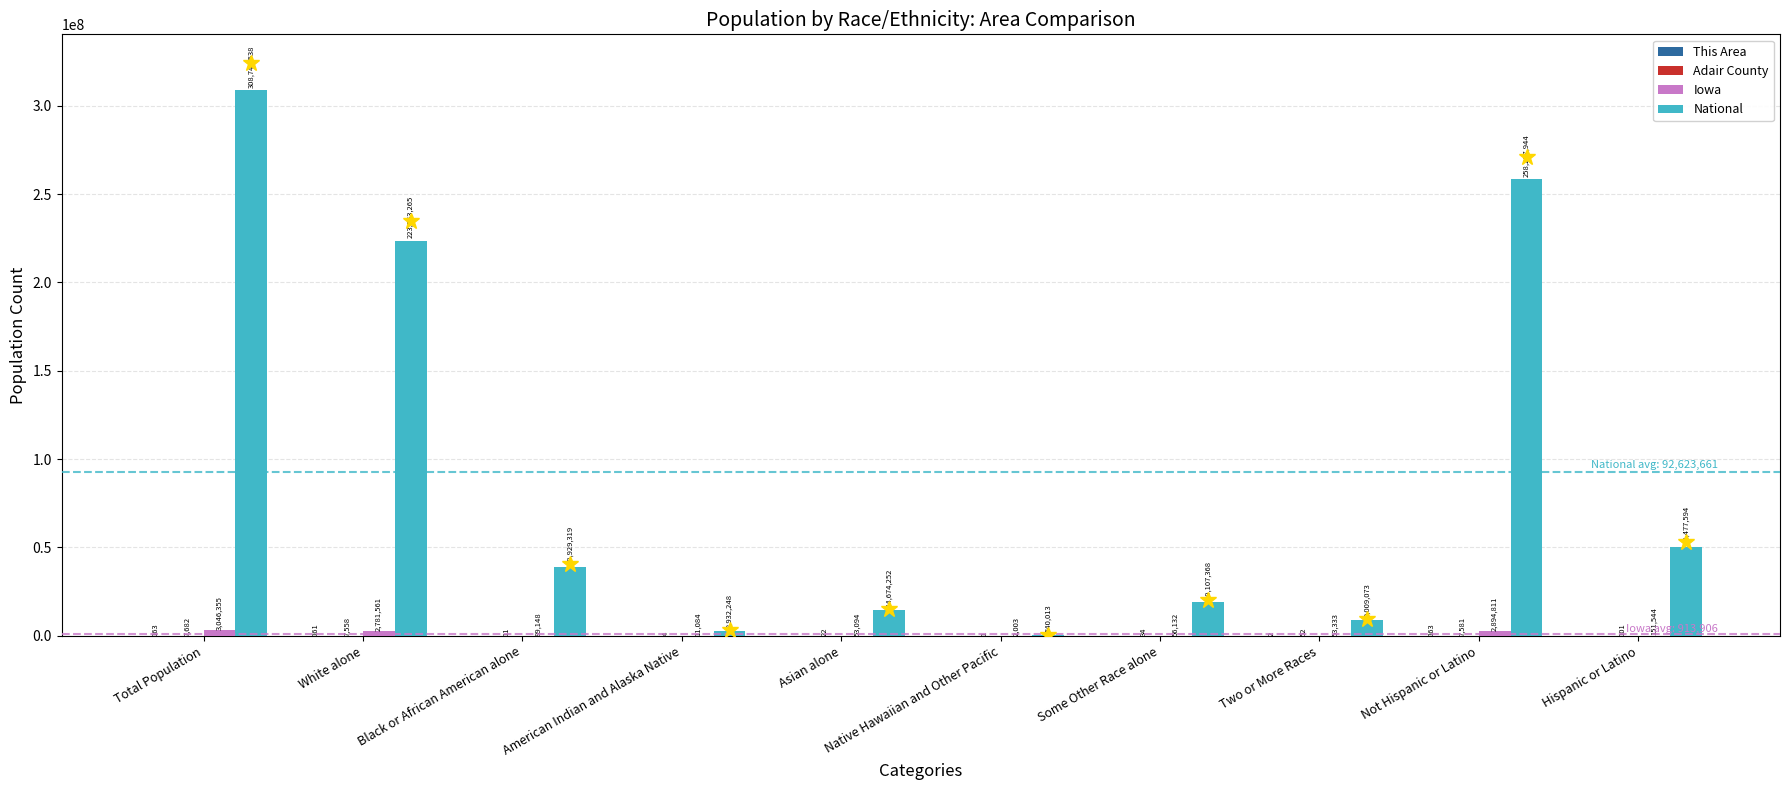

What is the average value of the National series?

92623661